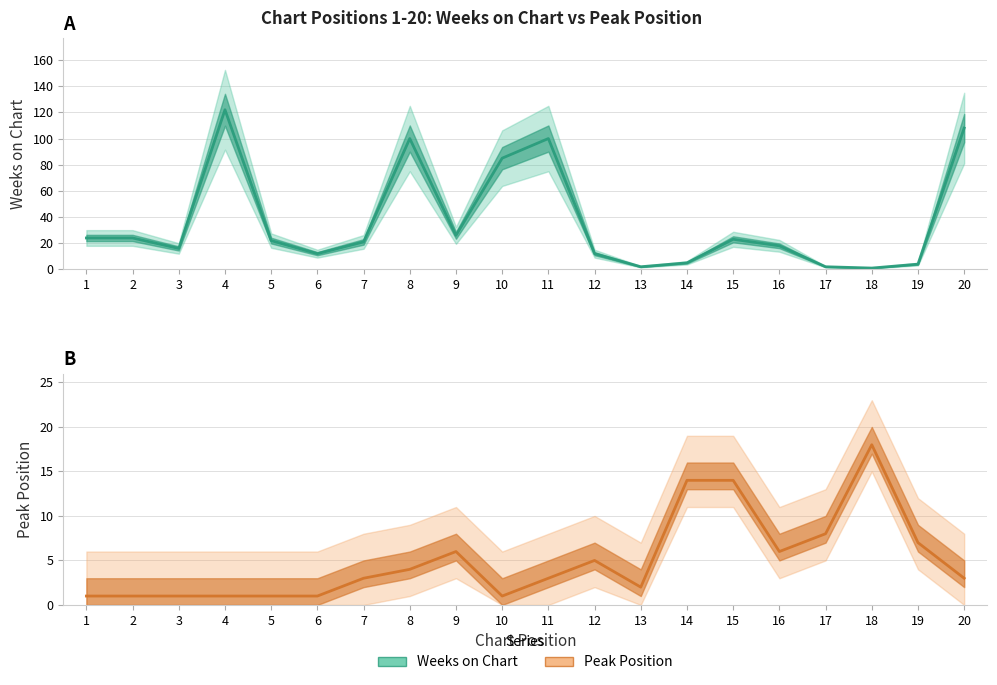

The value of Weeks on Chart at 13 is 2. True or false?

True